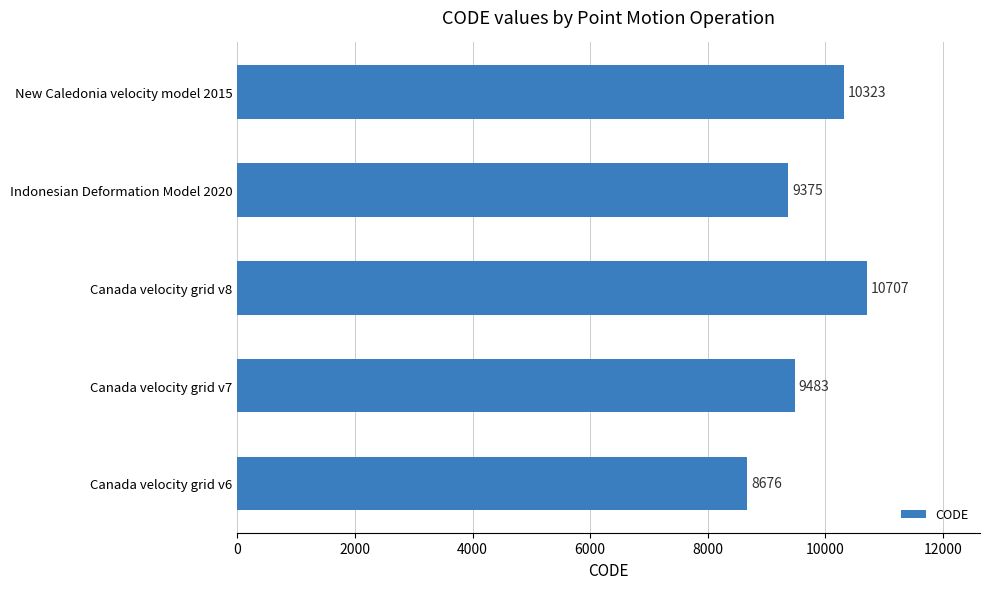

Is it true that the value at Canada velocity grid v6 is 3555?

False